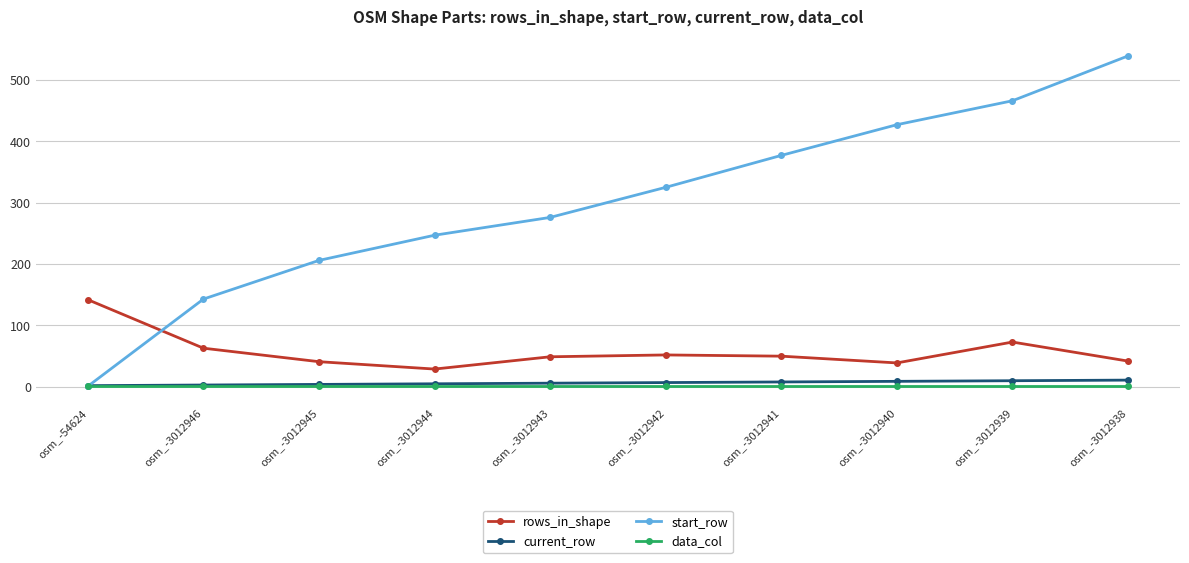

What is the value of the current_row point at the 7th from the left?

8